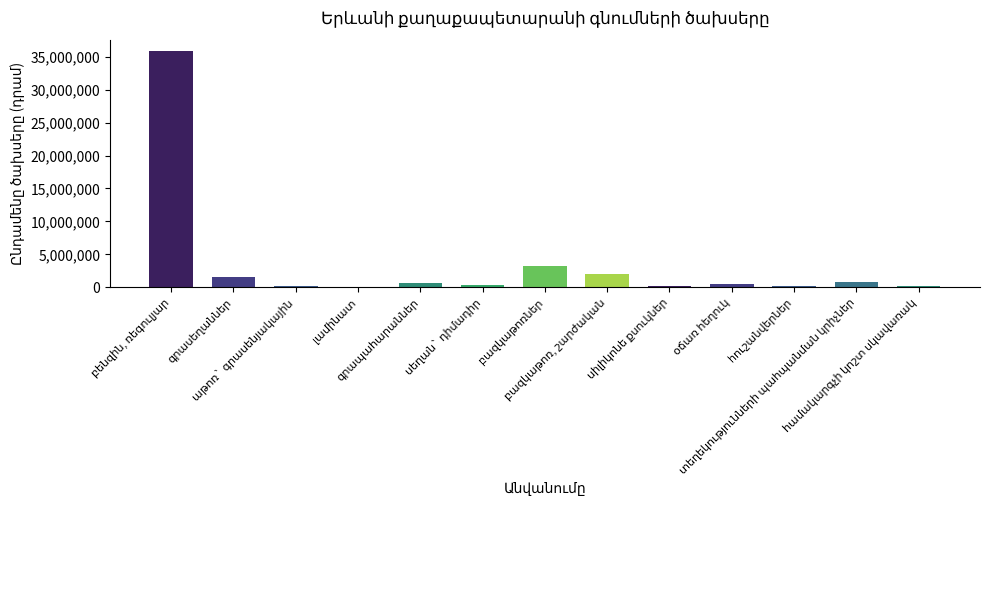

What is the greatest value displayed?

35798400